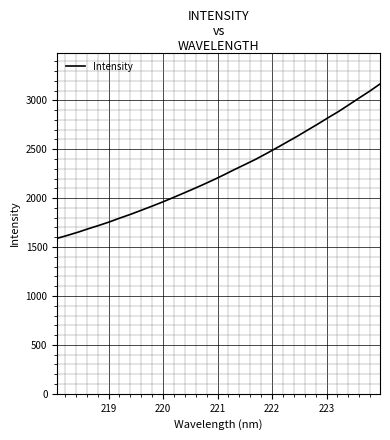

What is the greatest value displayed?

3166.7